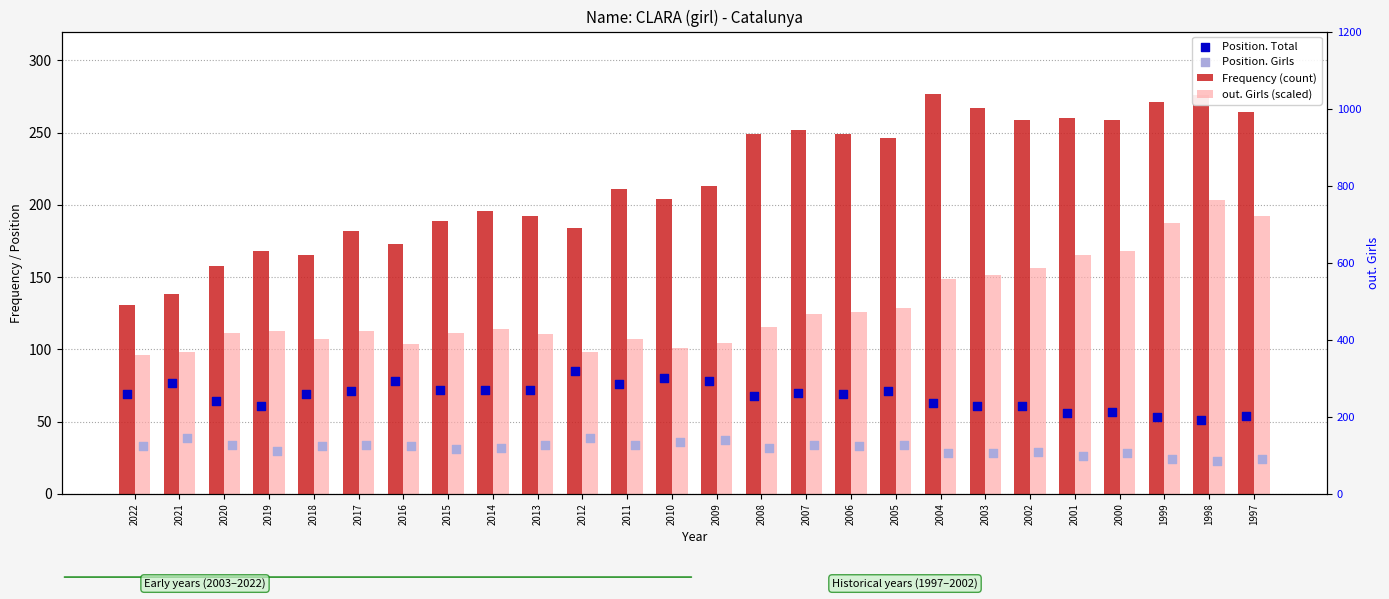

Which series reaches the minimum Y coordinate?

Position. Girls